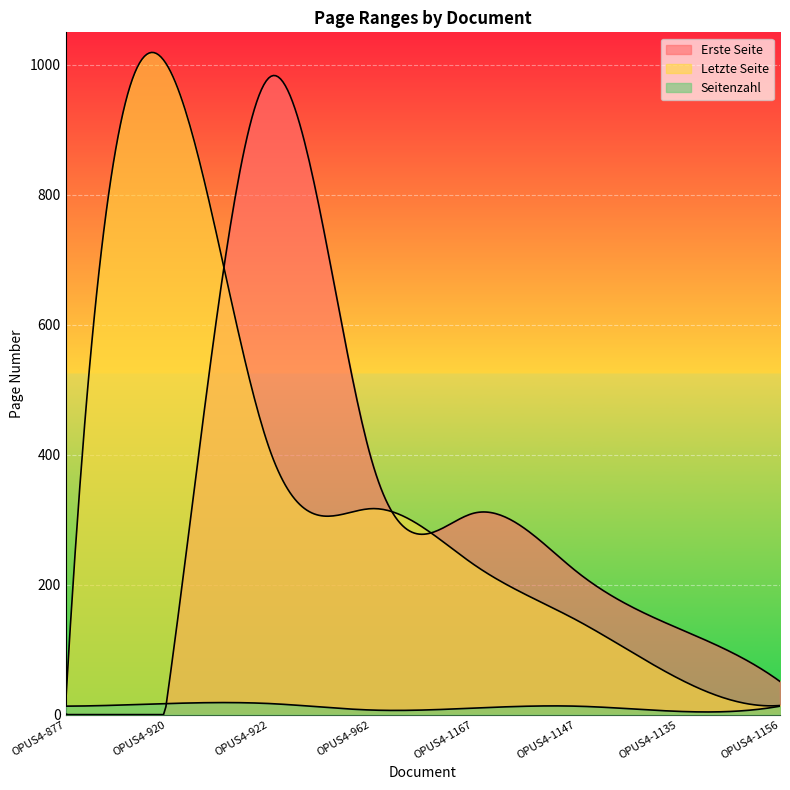

Where do Letzte Seite and Erste Seite first cross each other?

OPUS4-920 and OPUS4-922